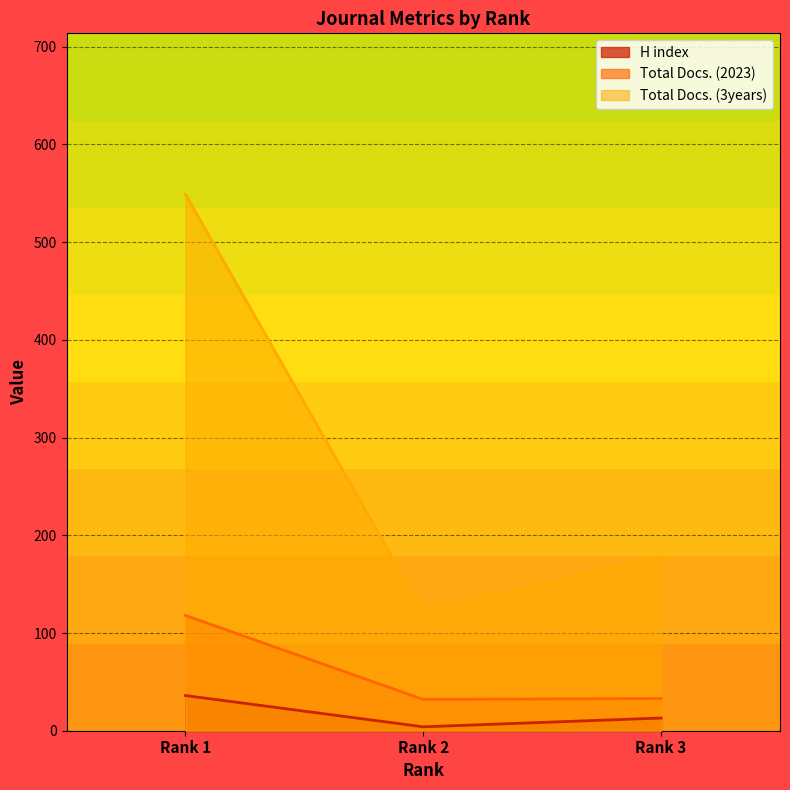

Reading right to left, transcribe all the data shown in this chart.

H index: Rank 3=13	Rank 2=4	Rank 1=36
Total Docs. (2023): Rank 3=33	Rank 2=32	Rank 1=118
Total Docs. (3years): Rank 3=178	Rank 2=122	Rank 1=549